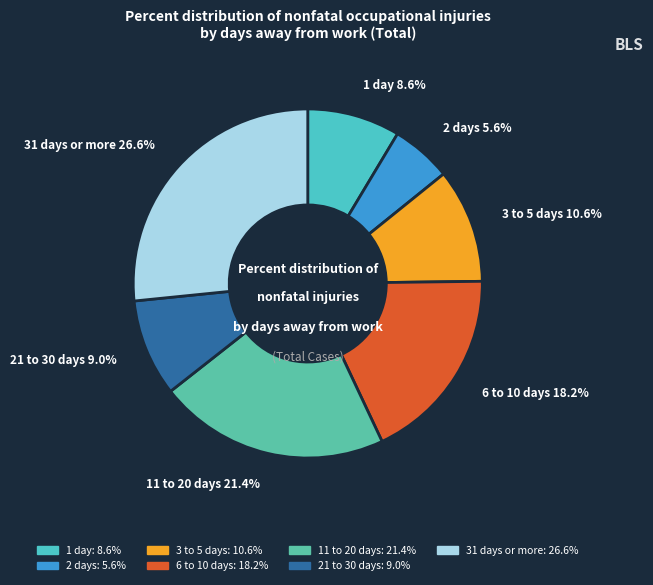

Approximately how many times larger is the value at 31 days or more compared to 1 day?

3.1